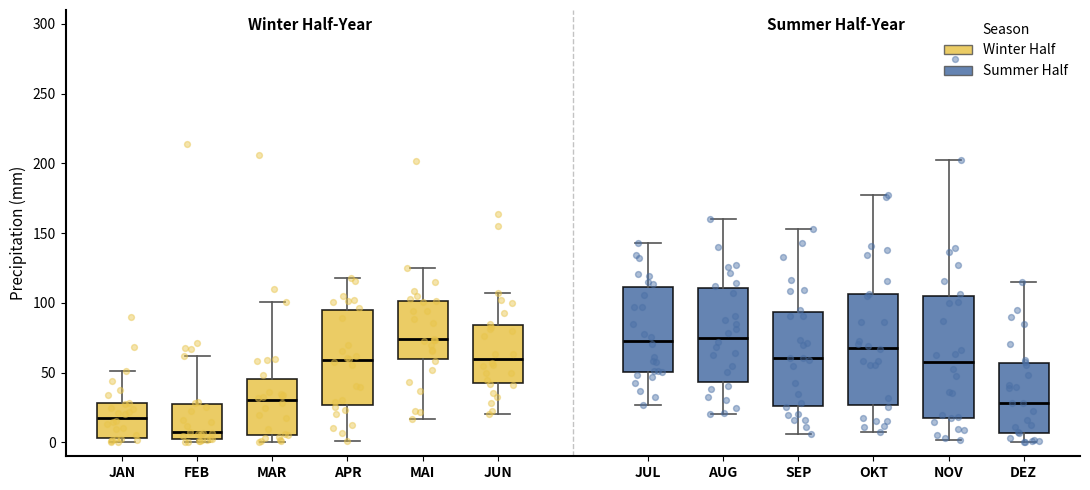

Reading left to right, transcribe this box plot: for each box, give where its median line is, the range the box spans, and where its two whiskers end, as read against the y-axis. The values are not printed on the chart, so give them approximately, as read against the axis.

JAN: median 20, box 5 to 30, whiskers 0 to 50
FEB: median 5, box 0 to 30, whiskers 0 (just below the box's lower edge) to 60
MAR: median 30, box 5 to 45, whiskers 0 to 100
APR: median 60, box 25 to 95, whiskers 0 to 120
MAI: median 75, box 60 to 100, whiskers 15 to 125
JUN: median 60, box 40 to 85, whiskers 20 to 105
JUL: median 75, box 50 to 110, whiskers 25 to 145
AUG: median 75, box 45 to 110, whiskers 20 to 160
SEP: median 60, box 25 to 95, whiskers 5 to 155
OKT: median 70, box 25 to 105, whiskers 5 to 175
NOV: median 55, box 15 to 105, whiskers 0 to 205
DEZ: median 30, box 5 to 55, whiskers 0 to 115